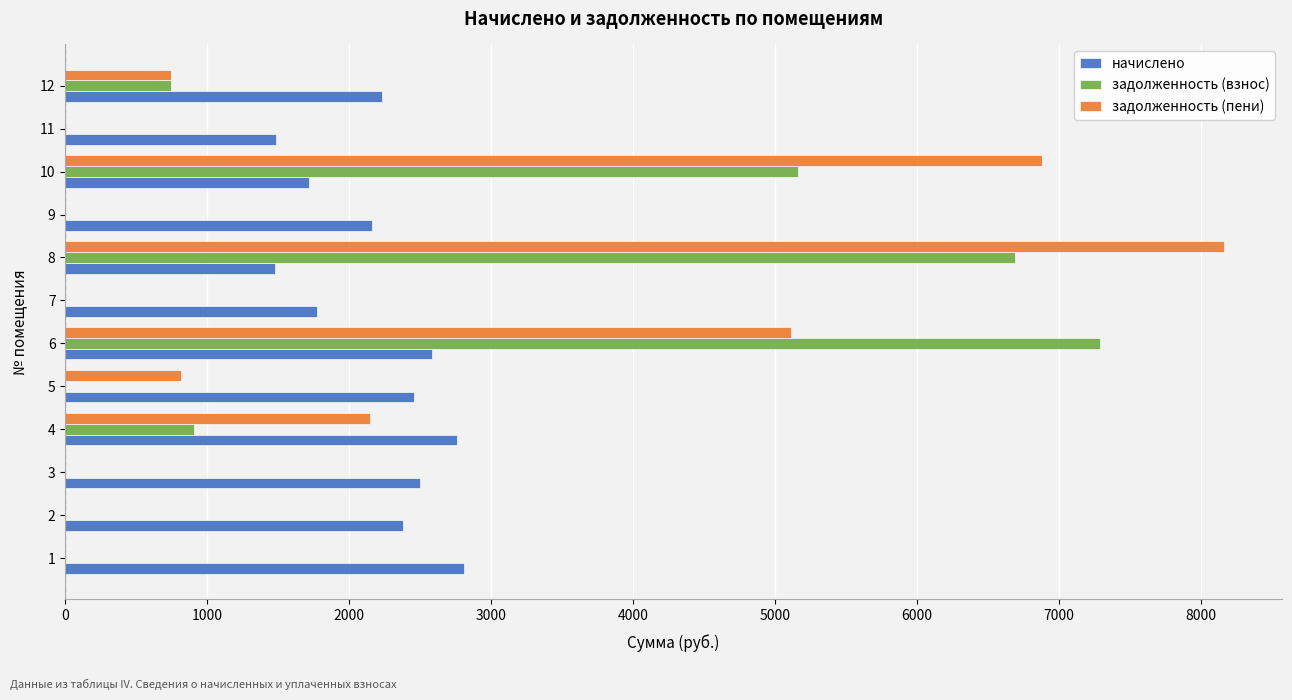

The value of задолженность (взнос) at 1 is -4213.0. True or false?

False